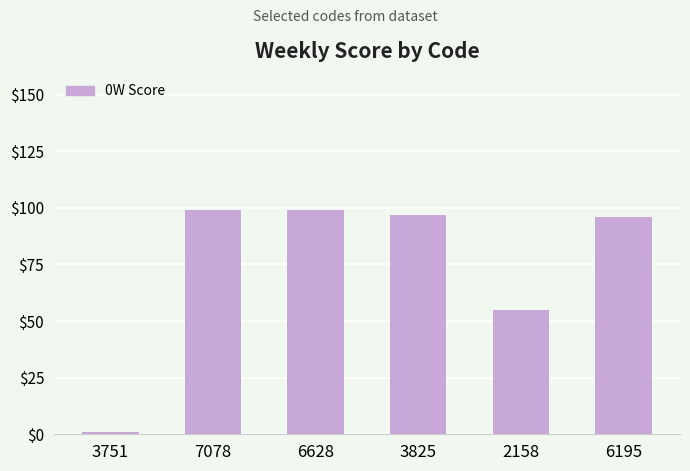

How many values are below 97?

3